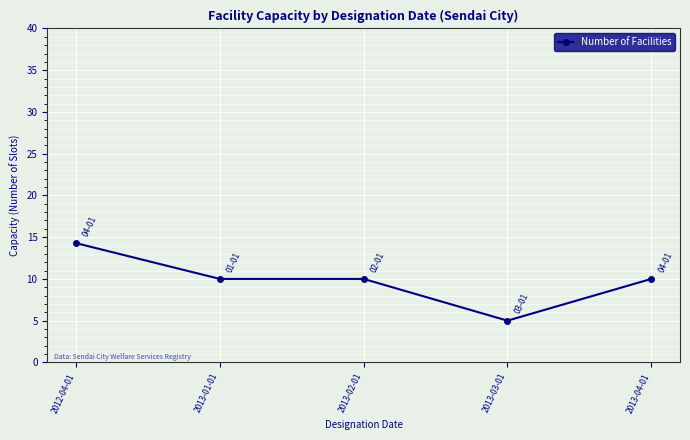

True or false: there are more than 1 points higher than both neighbors.

False